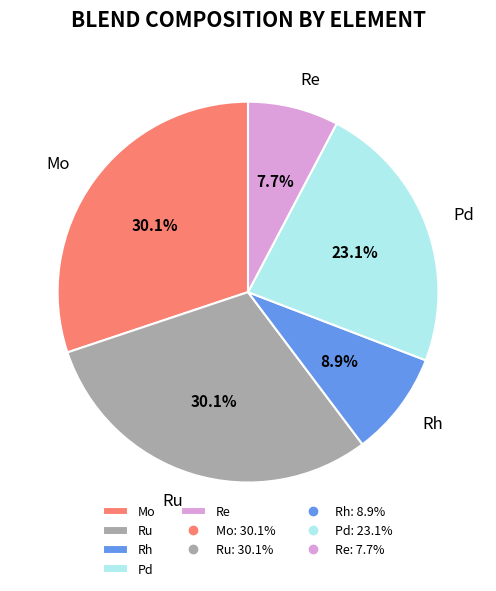

Is there any slice that represents more than half of the pie?

No